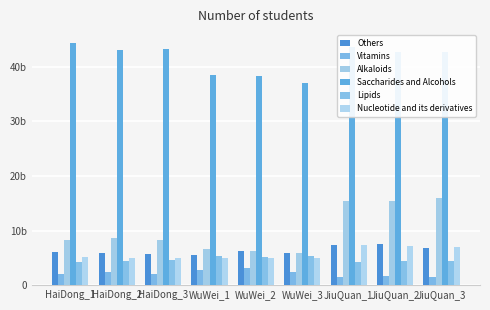

Does the chart contain stacked bars?

No